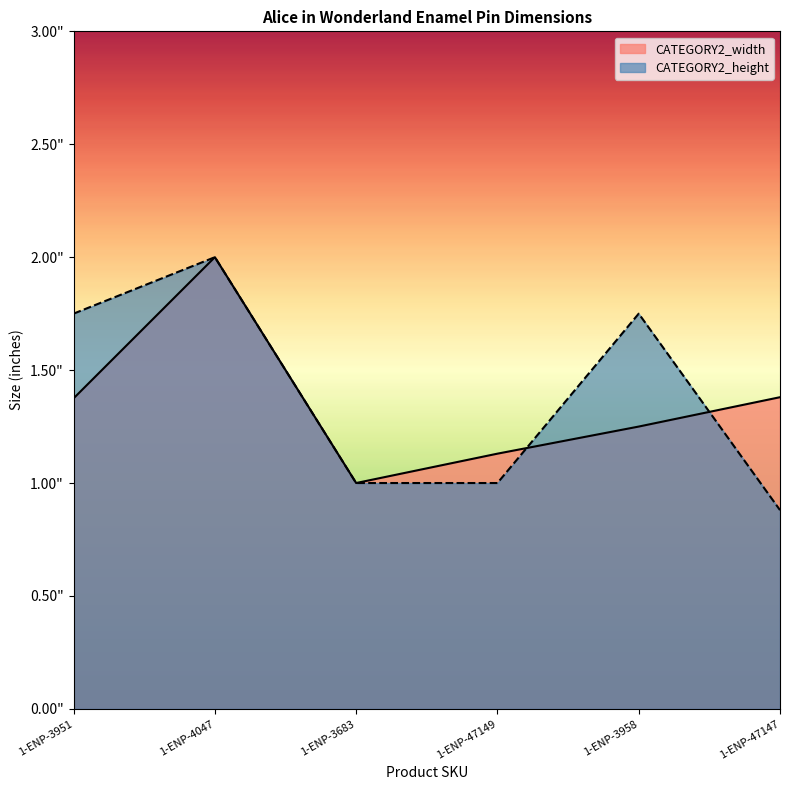

What position from the left is 1-ENP-47149?

4